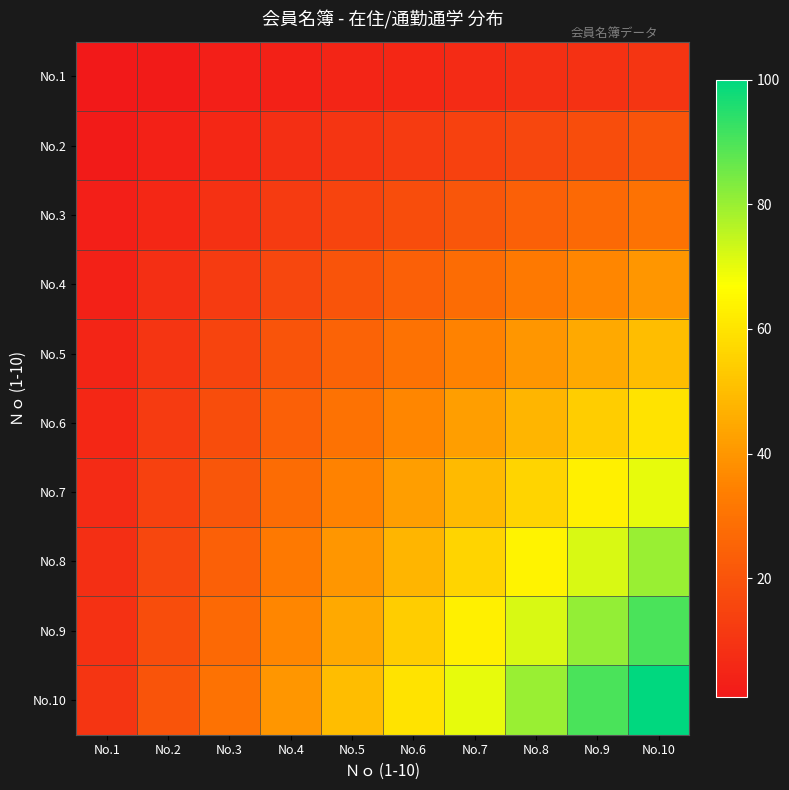

Reading left to right, extract all data points from this chart.

No.1: No.1=1	No.2=2	No.3=3	No.4=4	No.5=5	No.6=6	No.7=7	No.8=8	No.9=9	No.10=10
No.2: No.1=2	No.2=4	No.3=6	No.4=8	No.5=10	No.6=12	No.7=14	No.8=16	No.9=18	No.10=20
No.3: No.1=3	No.2=6	No.3=9	No.4=12	No.5=15	No.6=18	No.7=21	No.8=24	No.9=27	No.10=30
No.4: No.1=4	No.2=8	No.3=12	No.4=16	No.5=20	No.6=24	No.7=28	No.8=32	No.9=36	No.10=40
No.5: No.1=5	No.2=10	No.3=15	No.4=20	No.5=25	No.6=30	No.7=35	No.8=40	No.9=45	No.10=50
No.6: No.1=6	No.2=12	No.3=18	No.4=24	No.5=30	No.6=36	No.7=42	No.8=48	No.9=54	No.10=60
No.7: No.1=7	No.2=14	No.3=21	No.4=28	No.5=35	No.6=42	No.7=49	No.8=56	No.9=63	No.10=70
No.8: No.1=8	No.2=16	No.3=24	No.4=32	No.5=40	No.6=48	No.7=56	No.8=64	No.9=72	No.10=80
No.9: No.1=9	No.2=18	No.3=27	No.4=36	No.5=45	No.6=54	No.7=63	No.8=72	No.9=81	No.10=90
No.10: No.1=10	No.2=20	No.3=30	No.4=40	No.5=50	No.6=60	No.7=70	No.8=80	No.9=90	No.10=100